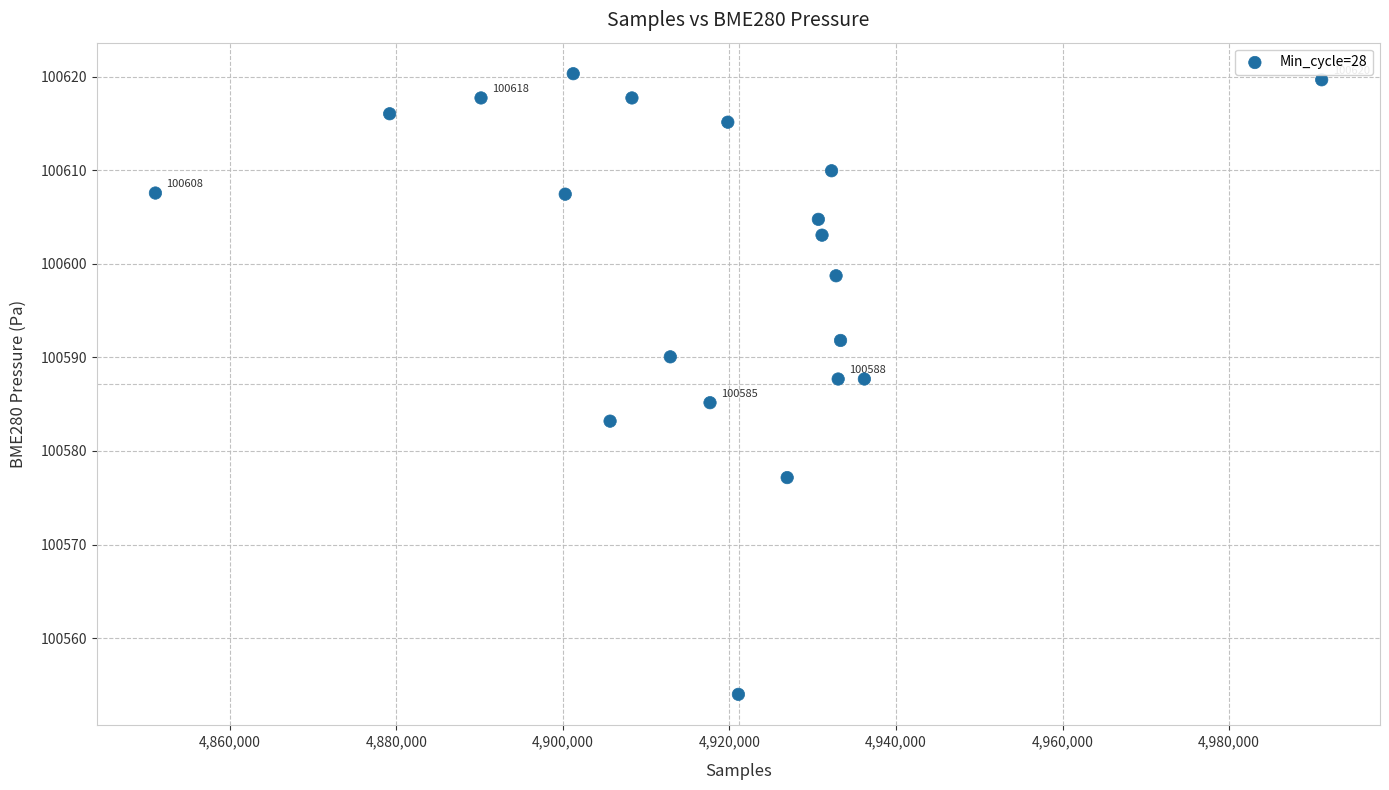

What is the range of Y values (max minus min)?

66.3